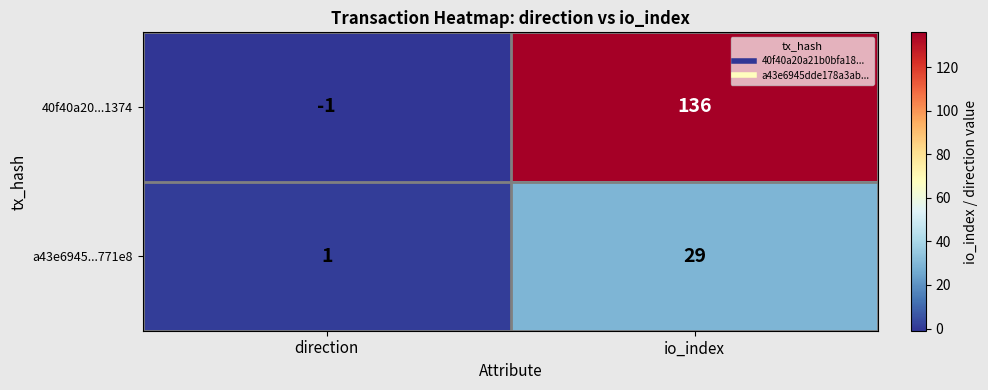

What is the average value of the a43e6945...771e8 series?

15